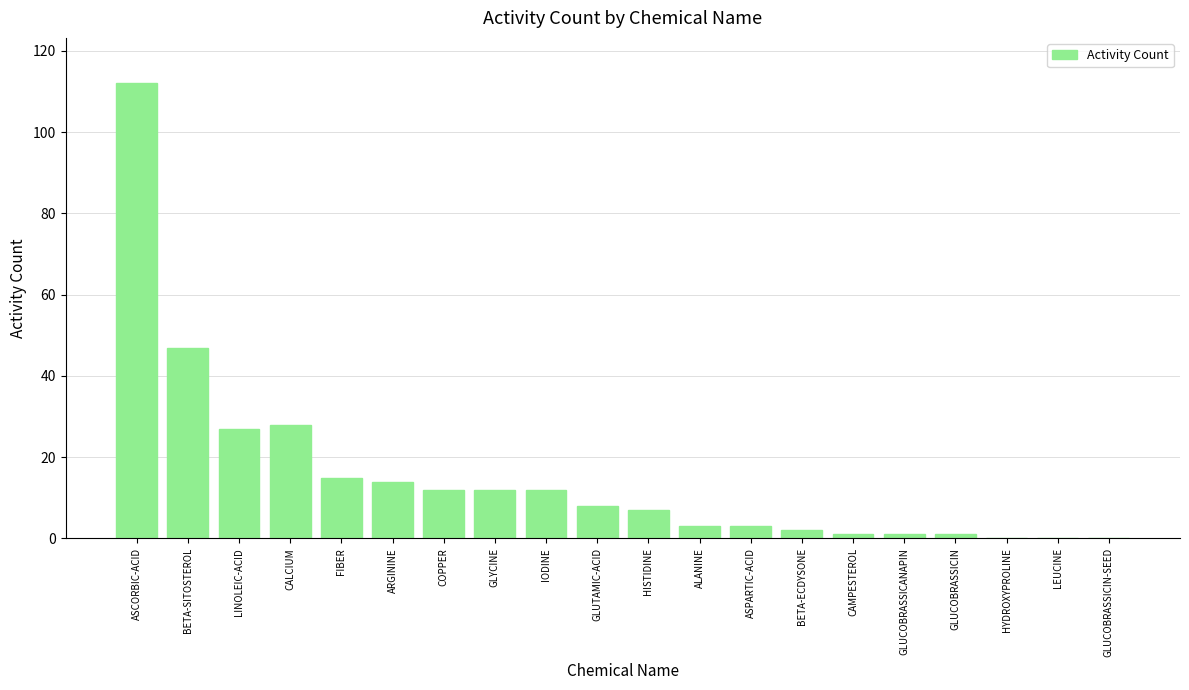

Which has a higher value, ARGININE or COPPER?

ARGININE